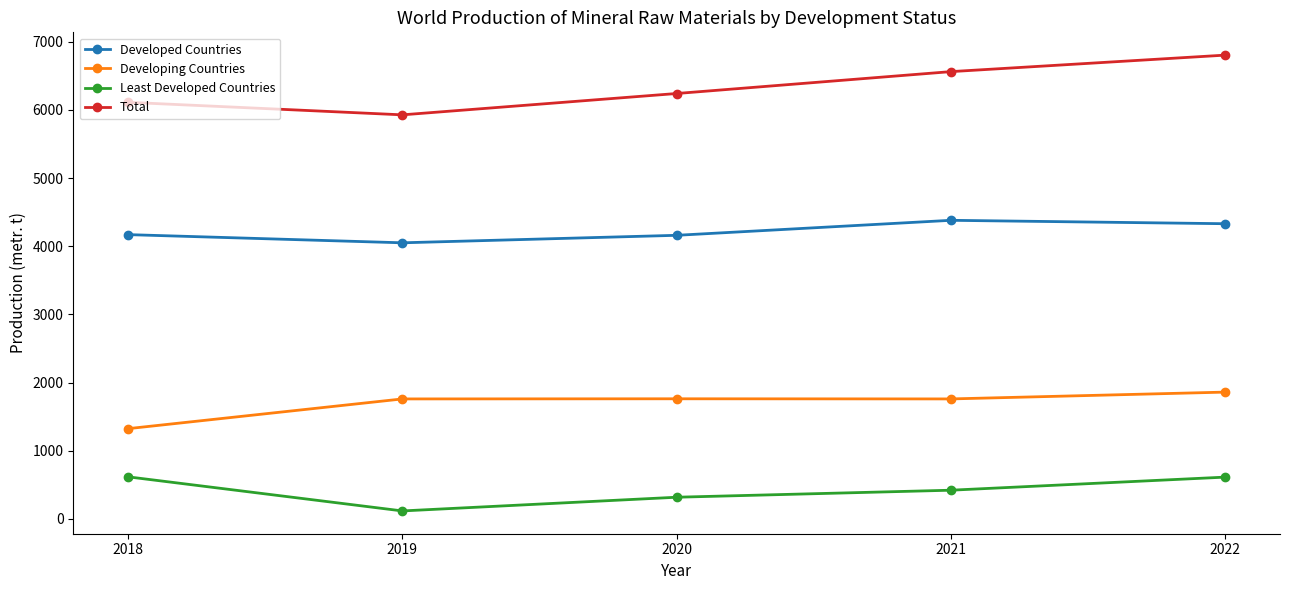

Which category has the lowest value across all series?

2019